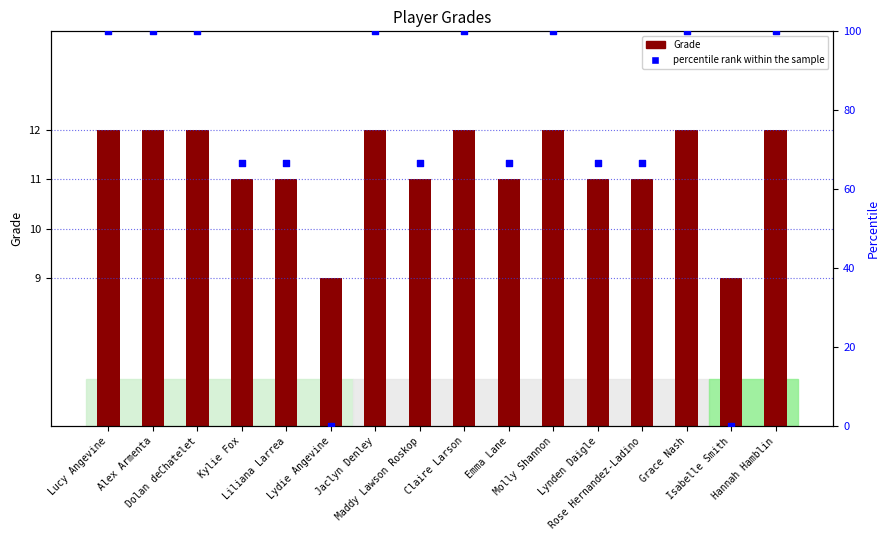

Which series has the largest total across all categories?

percentile rank within the sample